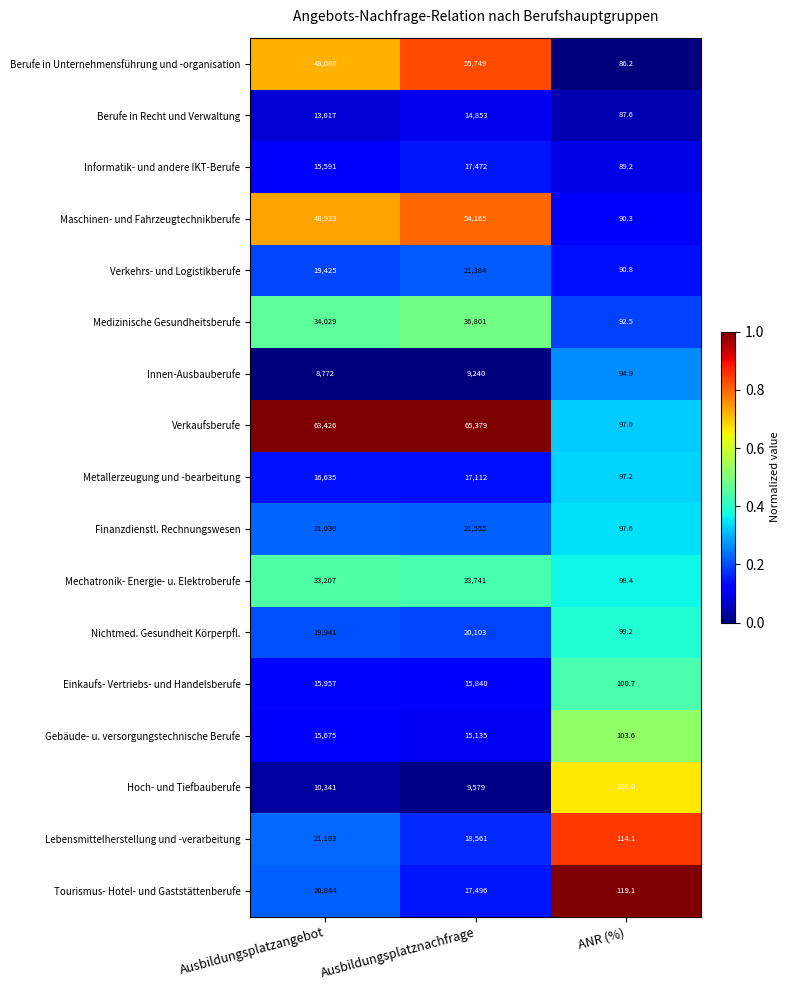

The value of Finanzdienstl. Rechnungswesen at Ausbildungsplatznachfrage is 14228.4. True or false?

False